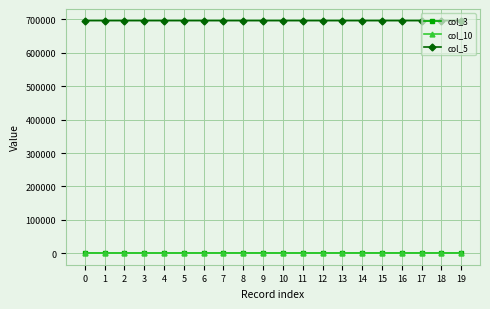

The value of col_5 at 15 is 480772. True or false?

False